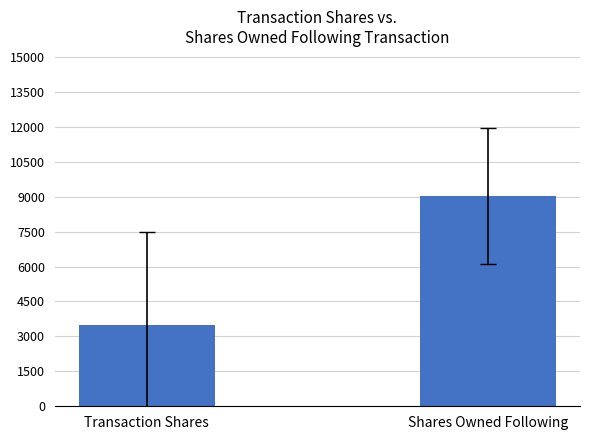

The value at Shares Owned Following is 4973.4. True or false?

False